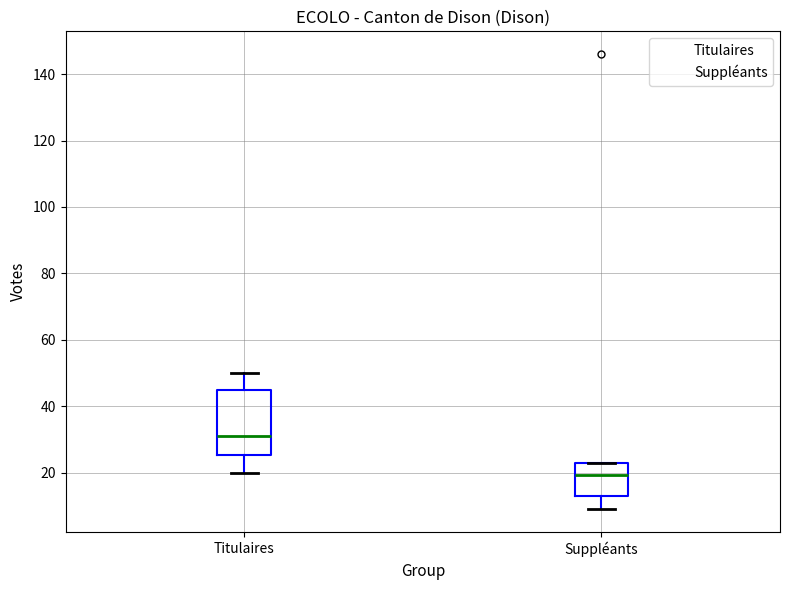

Where does the median line of the box for Suppléants sit on the y-axis? The values are not printed on the chart, so give them approximately, as read against the axis.

20